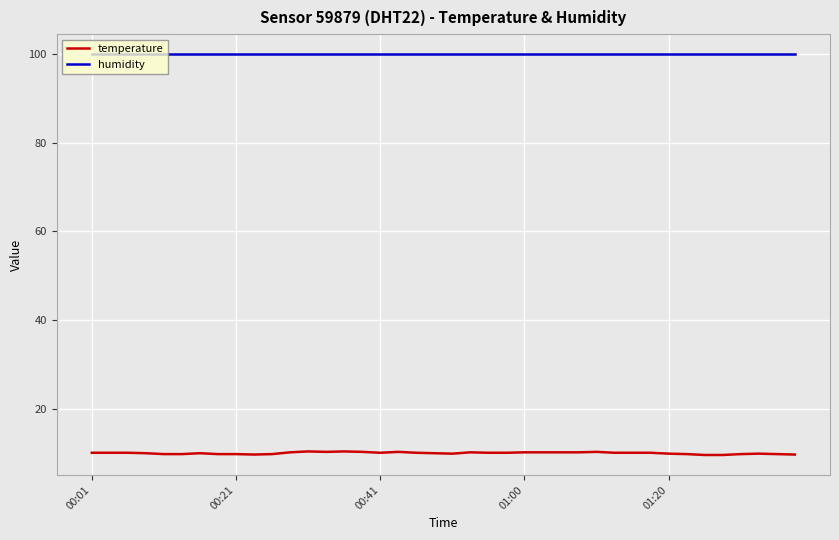

Count the temperature values in the range 9 to 10.

15